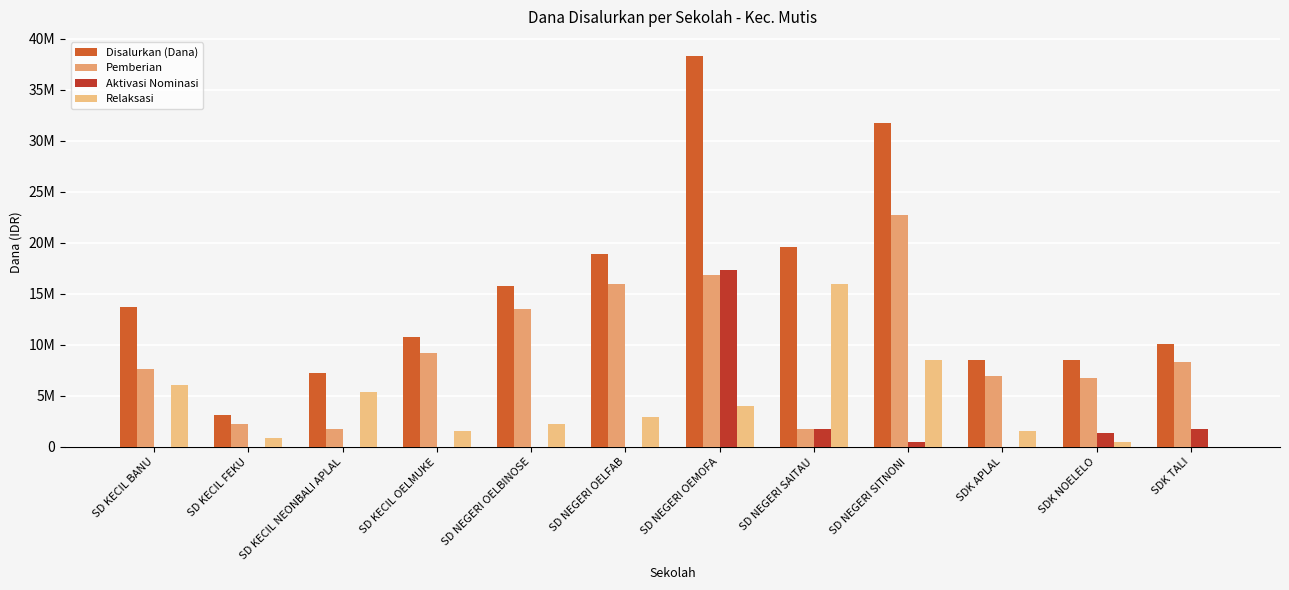

What is the approximate value of Relaksasi at SD NEGERI OELFAB?

2925000